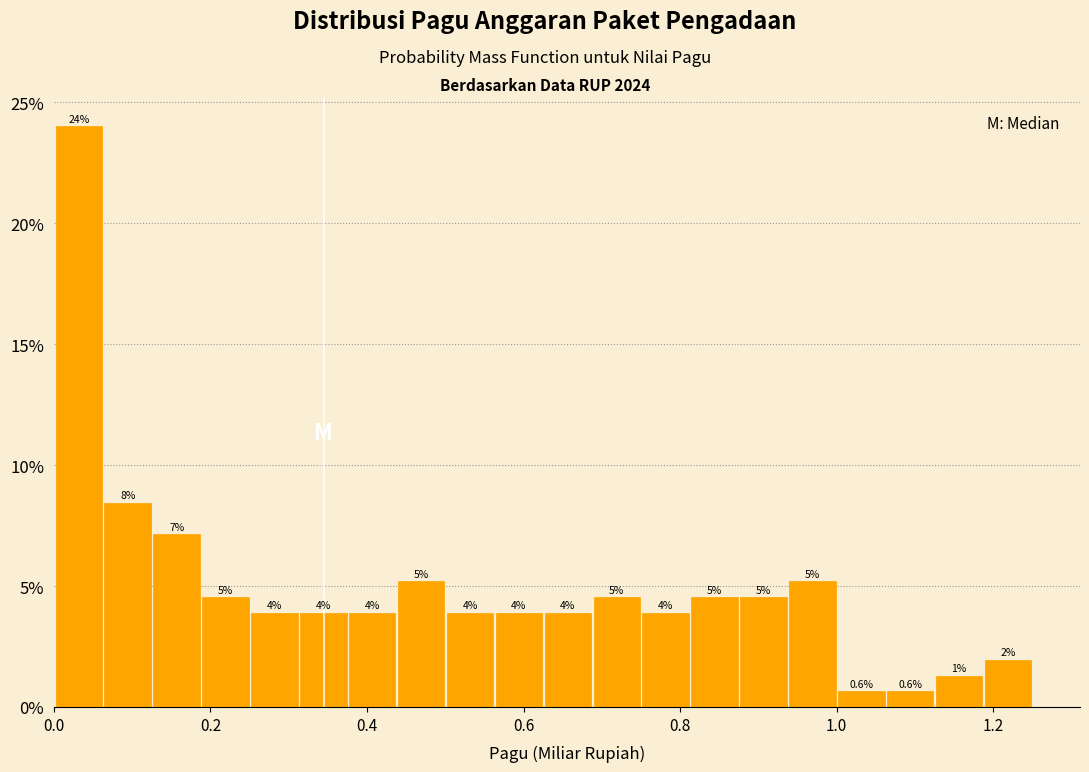

Around what value on the x-axis is the tallest bar? Give the approximate position of its centre, as read against the axis.

0.04